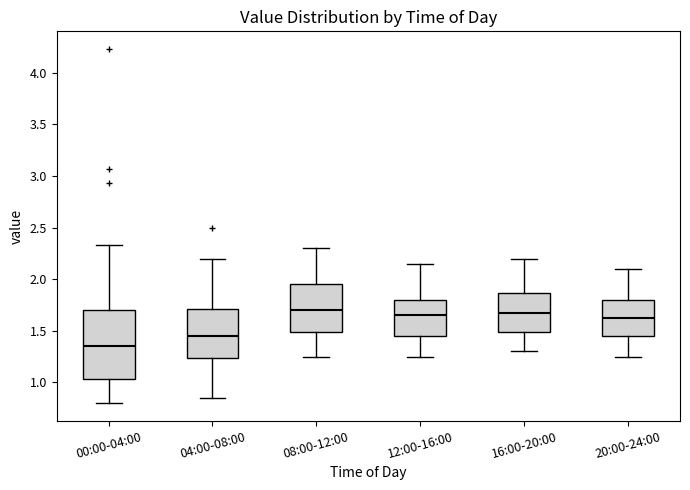

Which box has the lowest median line?

00:00-04:00